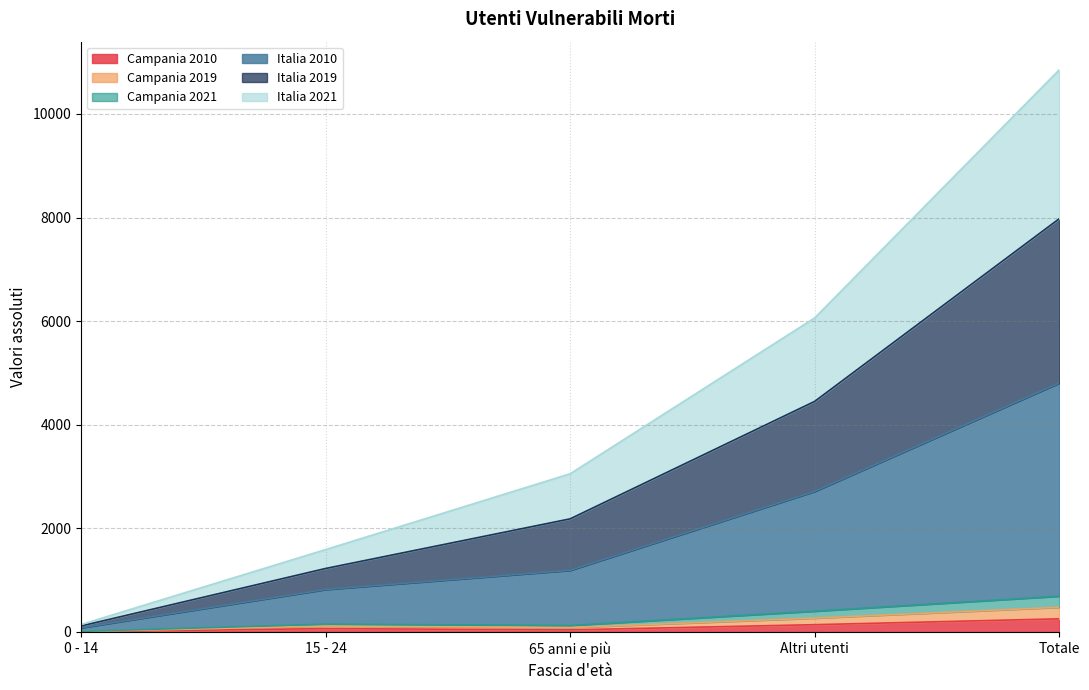

Where does the Italia 2010 series first go above 2184?

Altri utenti